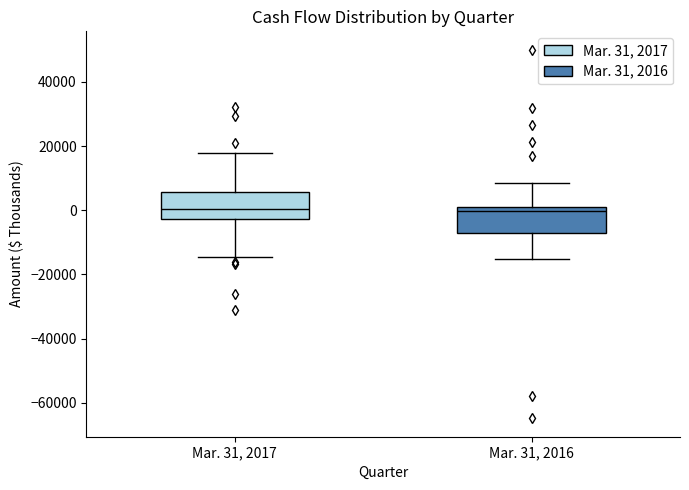

Reading left to right, transcribe this box plot: for each box, give where its median line is, the range the box spans, and where its two whiskers end, as read against the y-axis. The values are not printed on the chart, so give them approximately, as read against the axis.

Mar. 31, 2017: median 0, box -2000 to 6000, whiskers -14000 to 18000
Mar. 31, 2016: median 0 (just below the box's upper edge), box -8000 to 0, whiskers -16000 to 8000